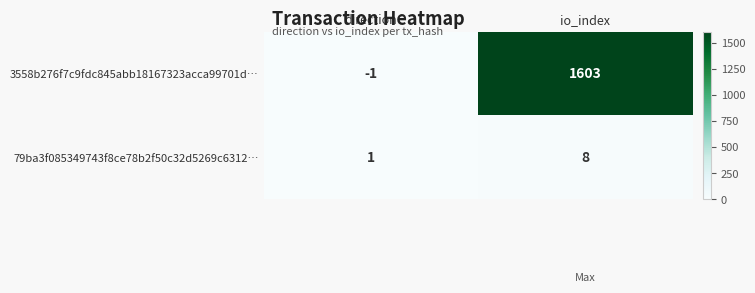

Rank the series by their average value, from lowest to highest.

79ba3f085349743f8ce78b2f50c32d5269c6312…, 3558b276f7c9fdc845abb18167323acca99701d…